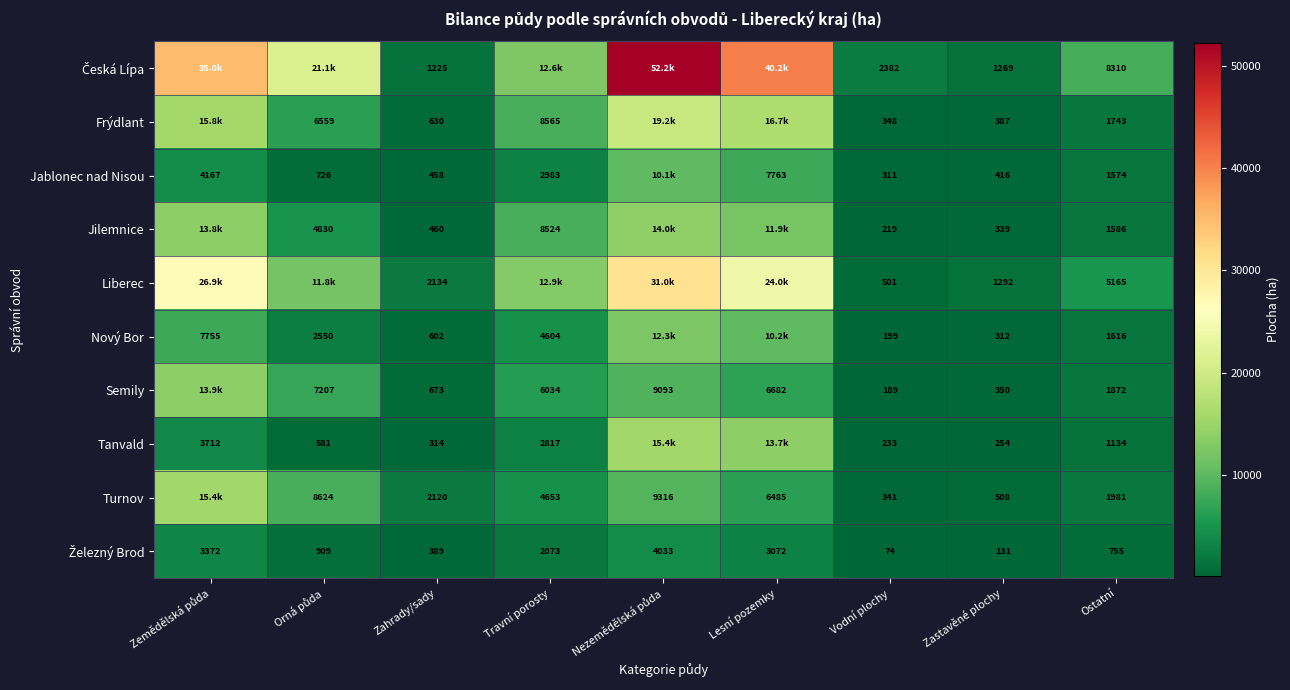

At which category does the chart reach its minimum across all series?

Vodní plochy